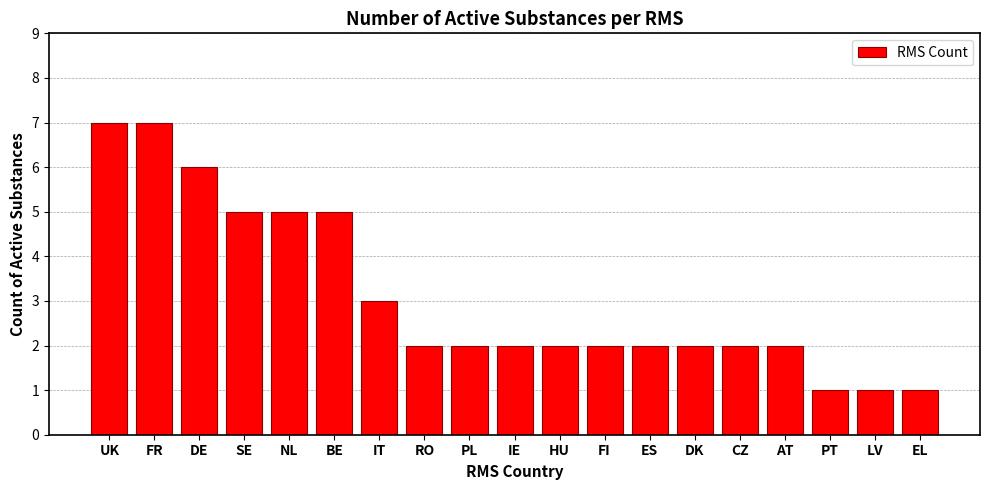

What is the difference between the maximum and minimum values?

6